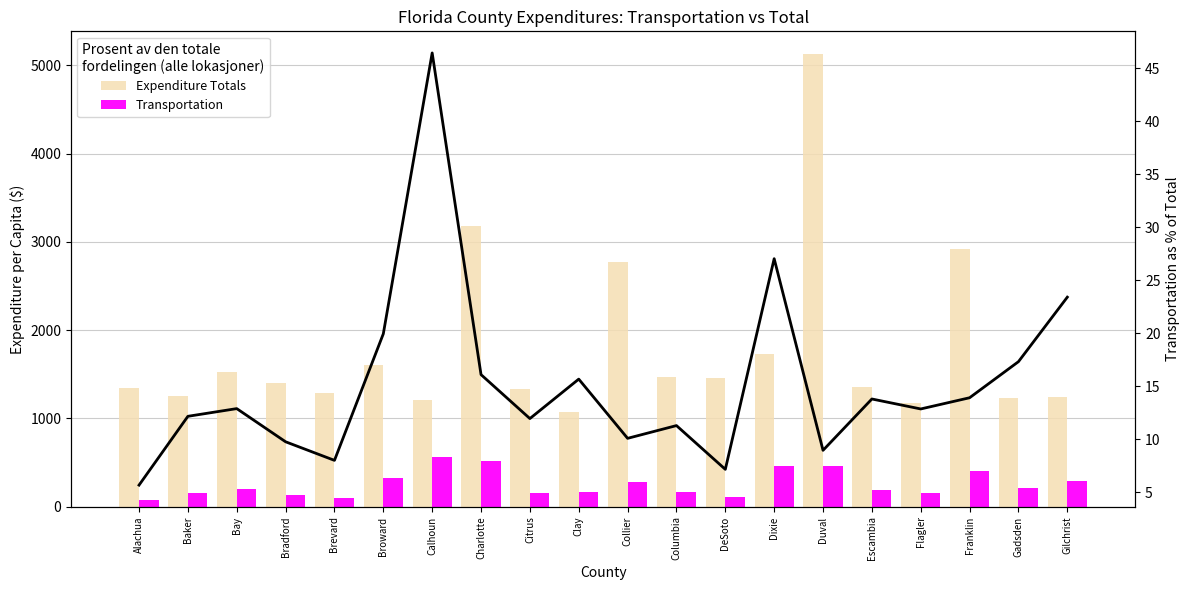

What is the approximate value of Transportation at Columbia?

166.5